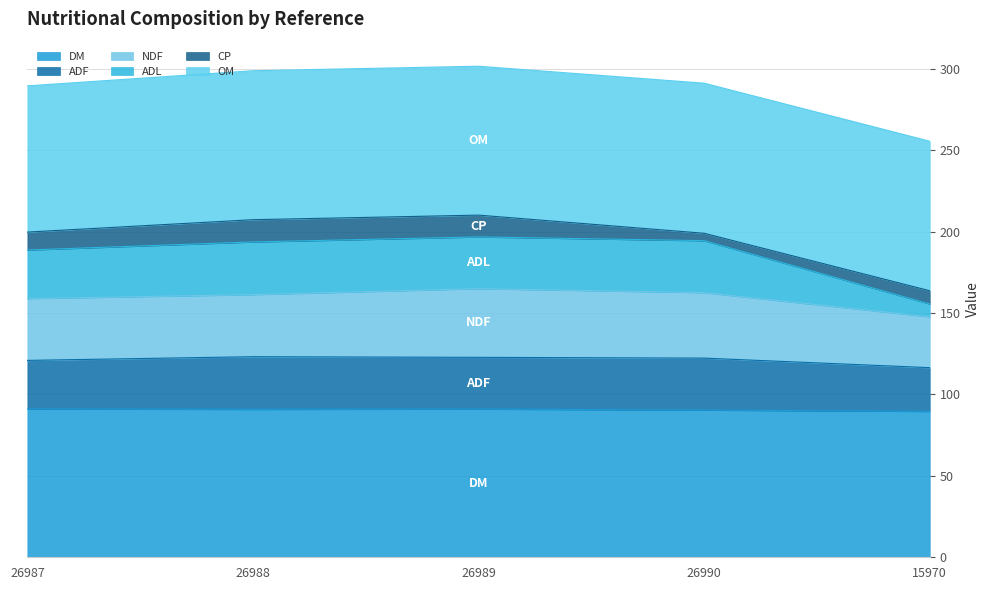

What is the total value across all series at 26989?

301.6